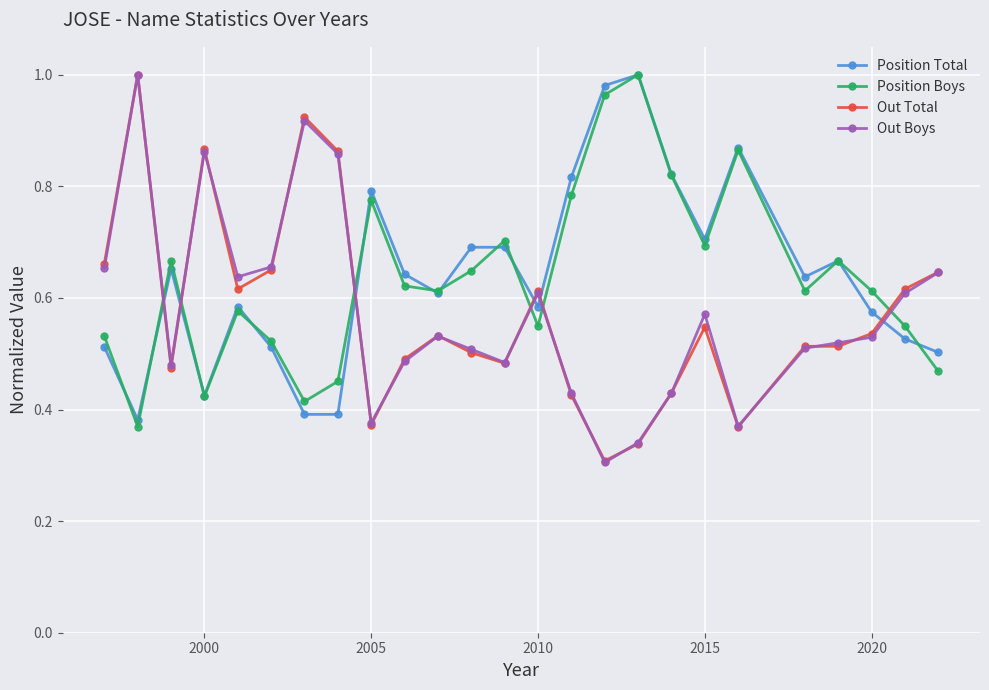

True or false: Out Total has more than 0 points higher than both neighbors.

True